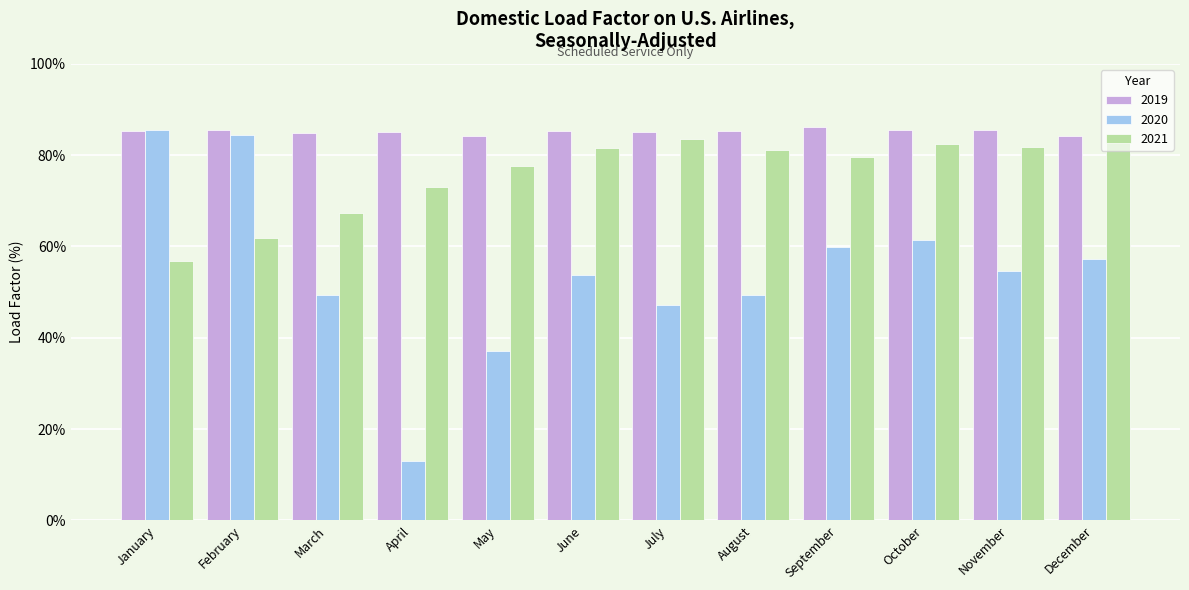

How many series are shown in this chart?

3